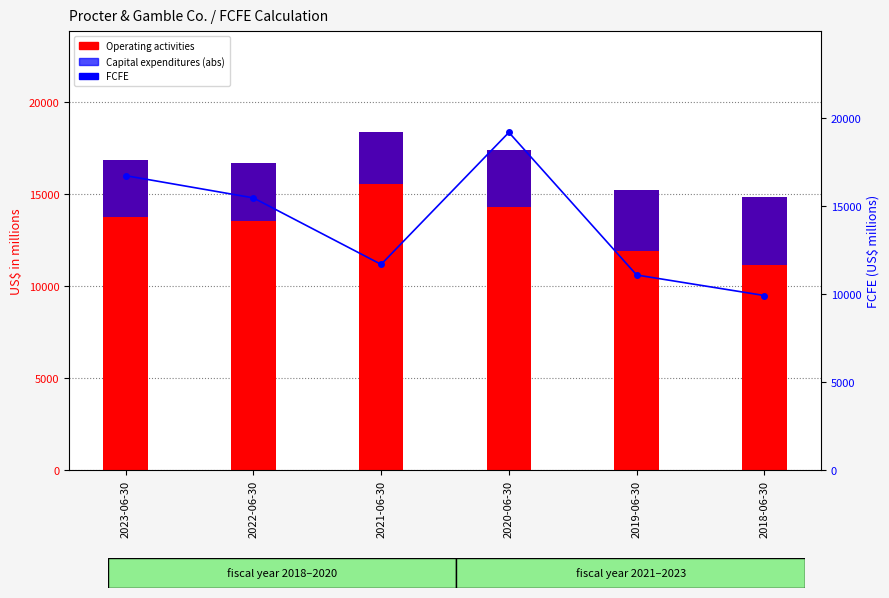

What is the difference between the second highest and second lowest values in the Capital expenditures (abs) series?

285